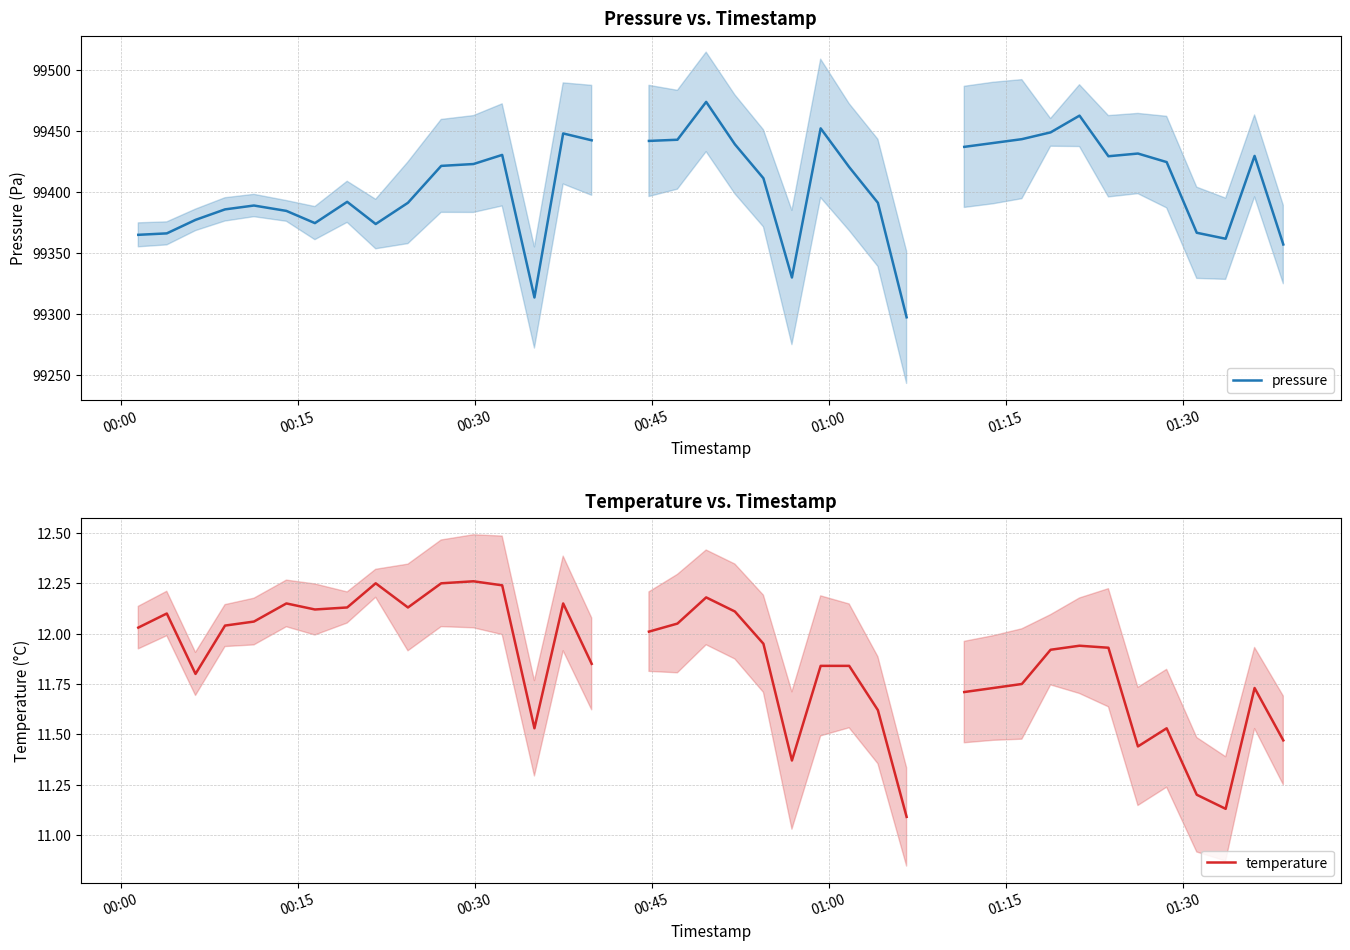

How many interior local valleys does the temperature series have?

7